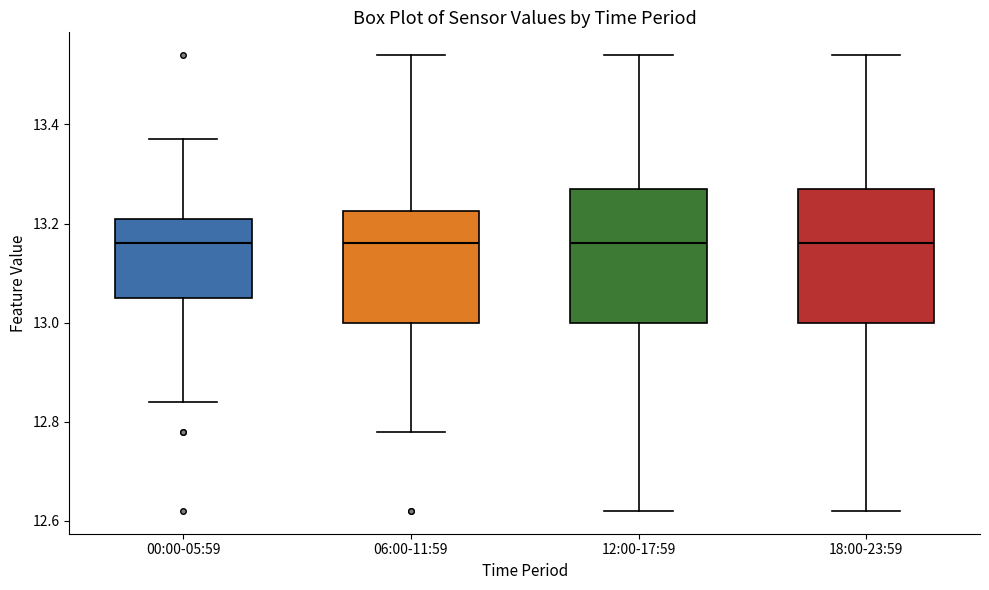

Reading left to right, transcribe this box plot: for each box, give where its median line is, the range the box spans, and where its two whiskers end, as read against the y-axis. The values are not printed on the chart, so give them approximately, as read against the axis.

00:00-05:59: median 13.16, box 13.06 to 13.22, whiskers 12.84 to 13.38
06:00-11:59: median 13.16, box 13.00 to 13.22, whiskers 12.78 to 13.54
12:00-17:59: median 13.16, box 13.00 to 13.28, whiskers 12.62 to 13.54
18:00-23:59: median 13.16, box 13.00 to 13.28, whiskers 12.62 to 13.54